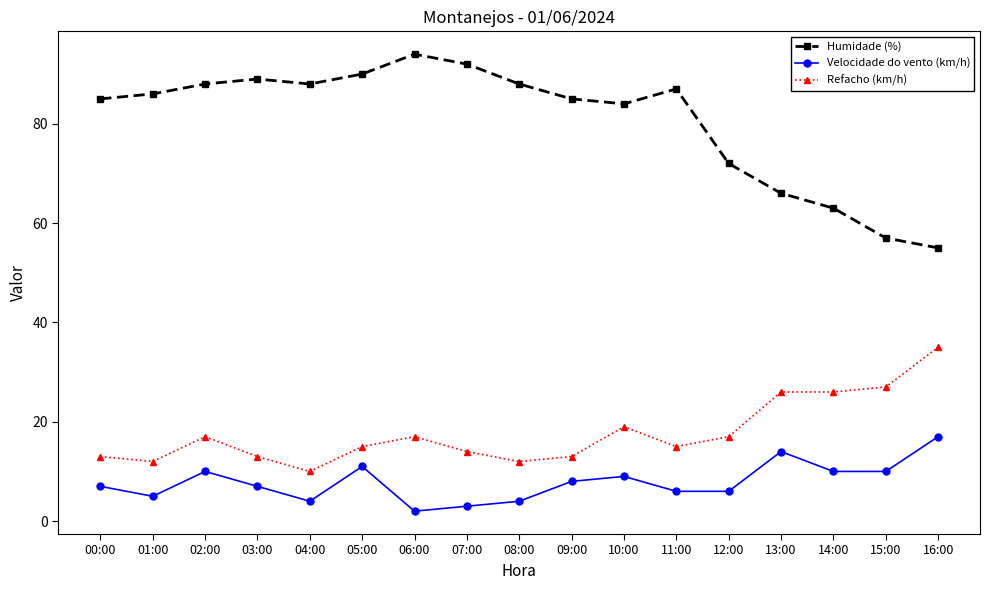

Reading left to right, extract all data points from this chart.

Humidade (%): 85	86	88	89	88	90	94	92	88	85	84	87	72	66	63	57	55
Velocidade do vento (km/h): 7	5	10	7	4	11	2	3	4	8	9	6	6	14	10	10	17
Refacho (km/h): 13	12	17	13	10	15	17	14	12	13	19	15	17	26	26	27	35